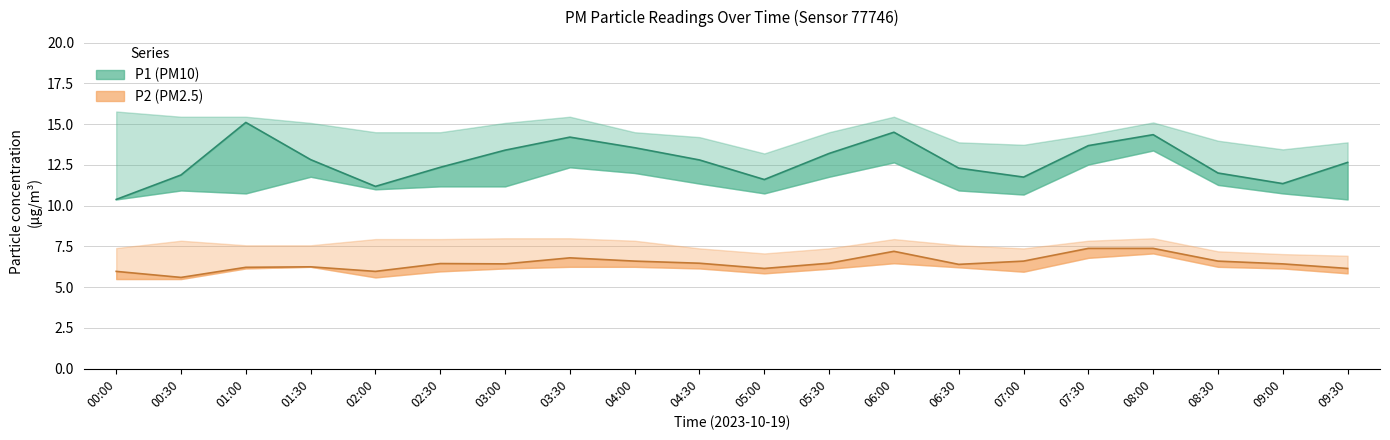

Reading right to left, what are all the values shown in this chart?

P1: 12.7	11.3	12.0	14.3	13.7	11.8	12.3	14.5	13.2	11.6	12.8	13.6	14.2	13.4	12.3	11.2	12.8	15.1	11.9	10.4
P1_upper: 13.9	13.4	14.0	15.1	14.3	13.7	13.9	15.4	14.5	13.2	14.2	14.5	15.4	15.1	14.5	14.5	15.1	15.4	15.4	15.8
P1_lower: 10.4	10.8	11.3	13.4	12.5	10.7	10.9	12.7	11.8	10.8	11.3	12.0	12.3	11.2	11.2	11.0	11.8	10.8	10.9	10.4
P2: 6.2	6.4	6.6	7.4	7.4	6.6	6.4	7.2	6.5	6.2	6.5	6.6	6.8	6.4	6.5	6.0	6.2	6.2	5.6	6.0
P2_upper: 6.9	7.0	7.2	8.0	7.8	7.4	7.6	8.0	7.4	7.1	7.4	7.8	8.0	8.0	8.0	8.0	7.6	7.6	7.8	7.4
P2_lower: 5.8	6.2	6.2	7.1	6.8	6.0	6.2	6.5	6.1	5.8	6.2	6.2	6.2	6.2	6.0	5.6	6.2	6.2	5.5	5.5